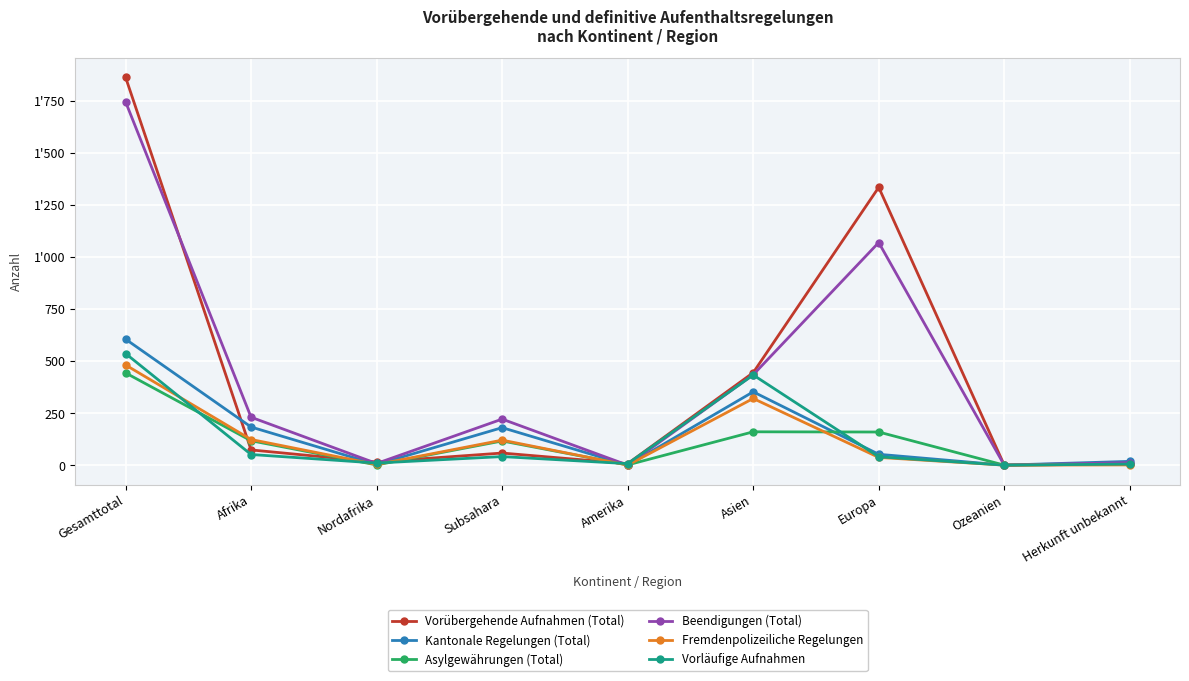

What is the average value of the Vorübergehende Aufnahmen (Total) series?

422